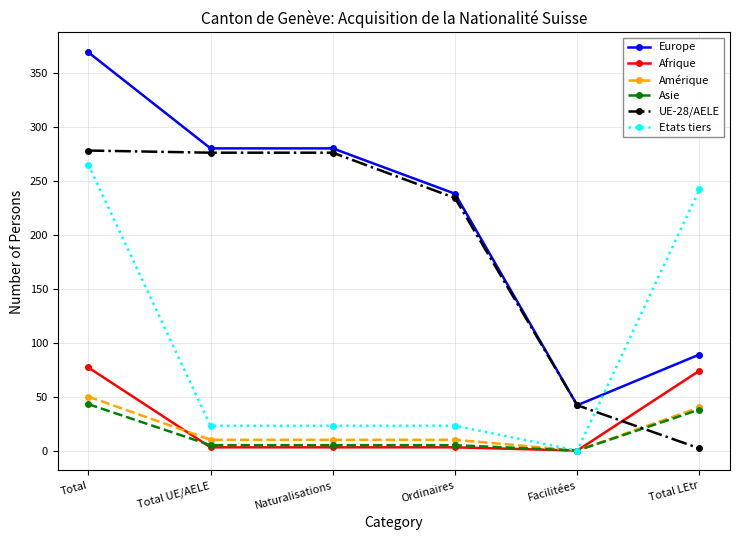

What is the greatest value displayed?

369